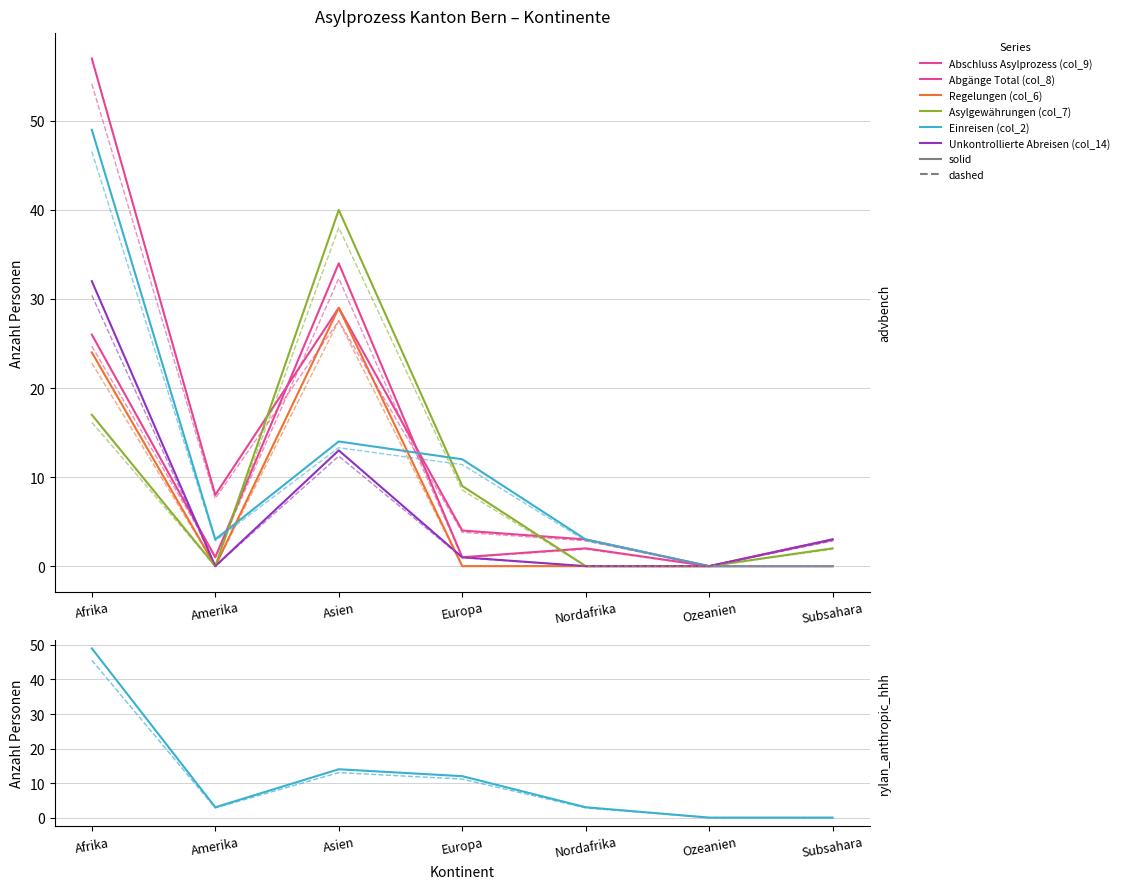

Where is Unkontrollierte Abreisen (col_14) nearest to the value 16?

Asien